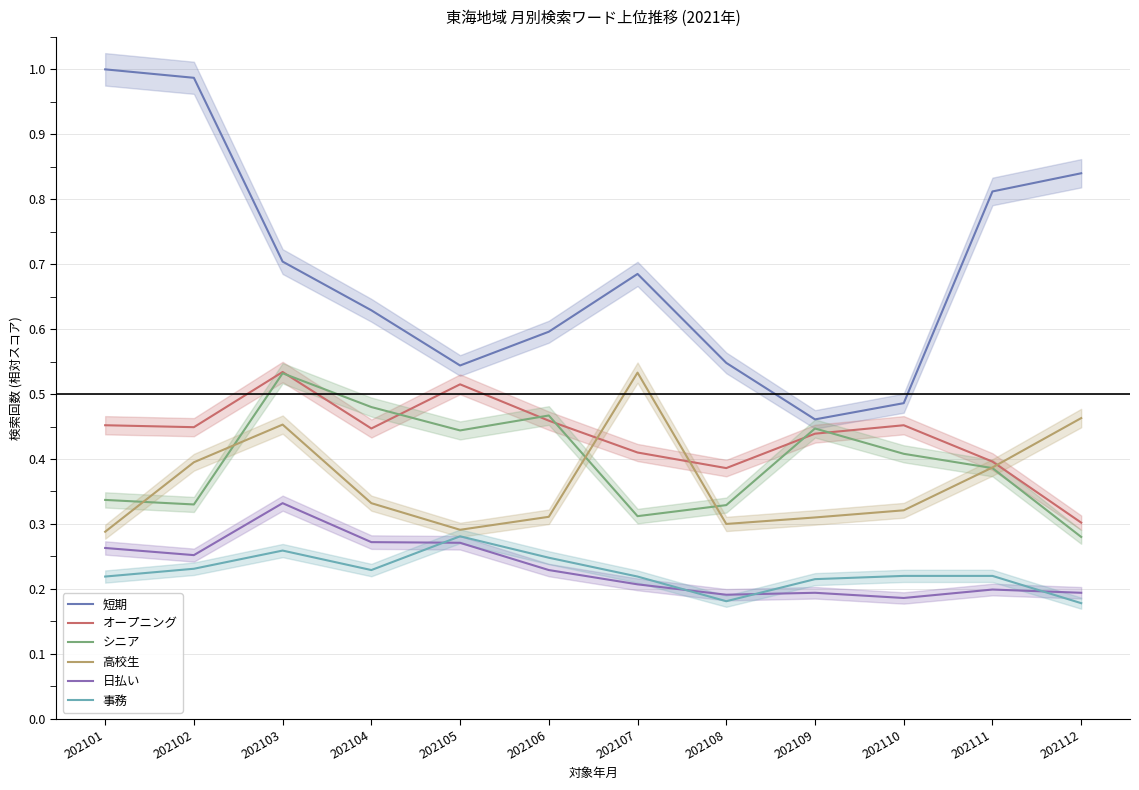

At which label does 高校生 reach its minimum?

202101